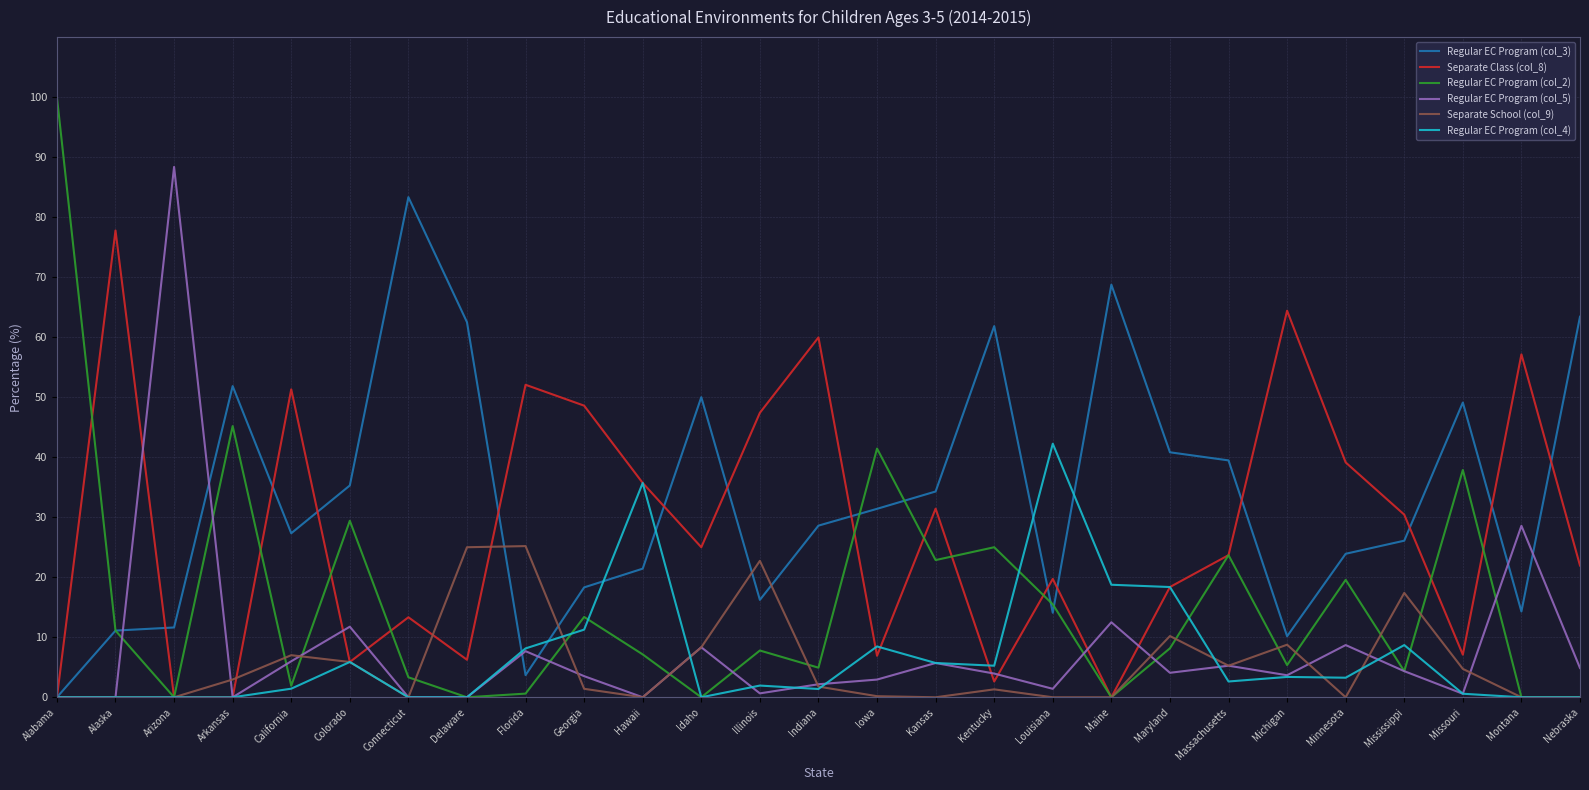

What is the sum of all Regular EC Program (col_4) values?

183.1